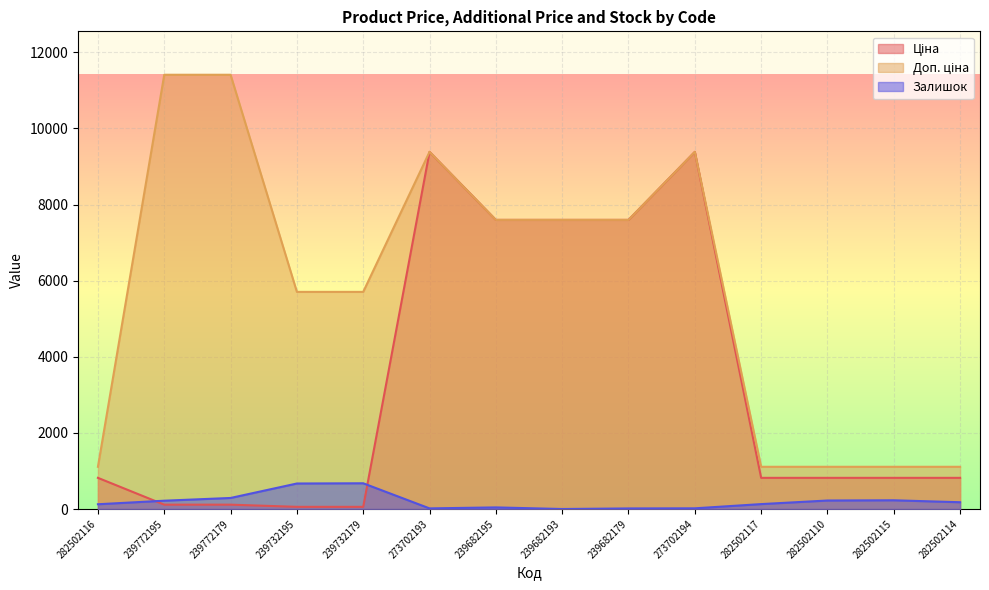

True or false: Ціна has a value of 114.1 at 239772179.

True